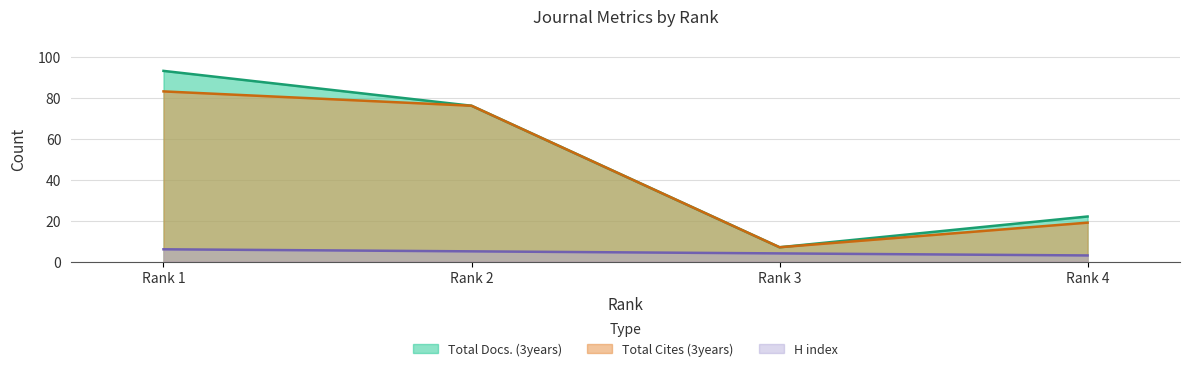

What is the sum of the H index values at Rank 2 and Rank 4?

8